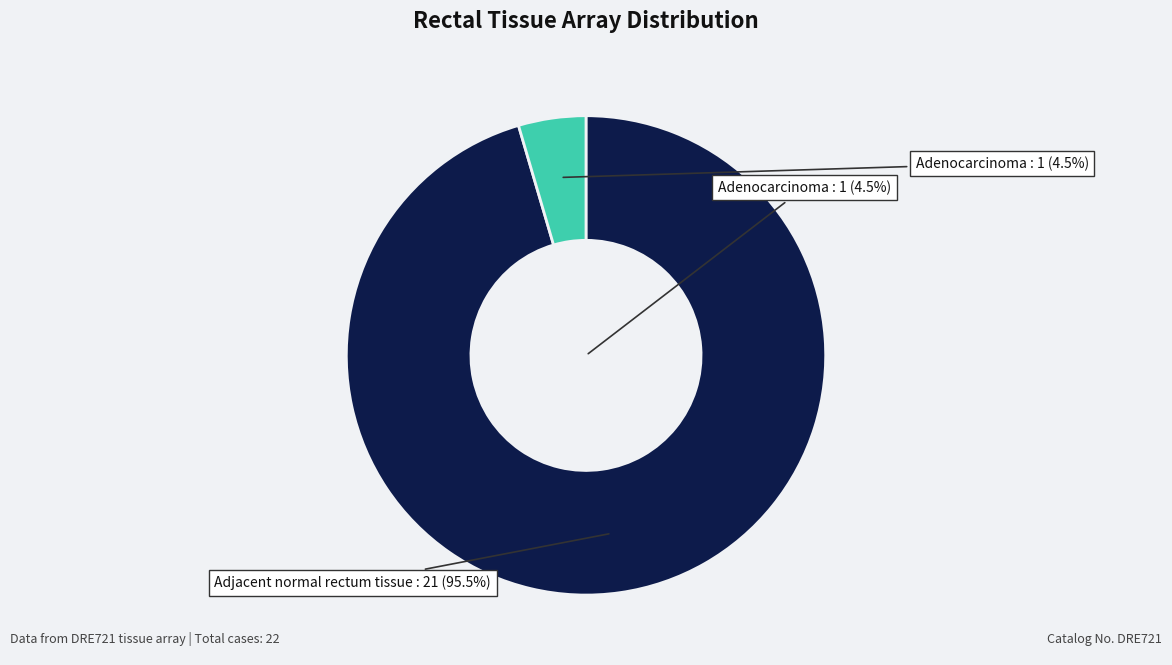

To the nearest percent, what is the combined percentage of Adenocarcinoma and Adjacent normal rectum tissue?

100%